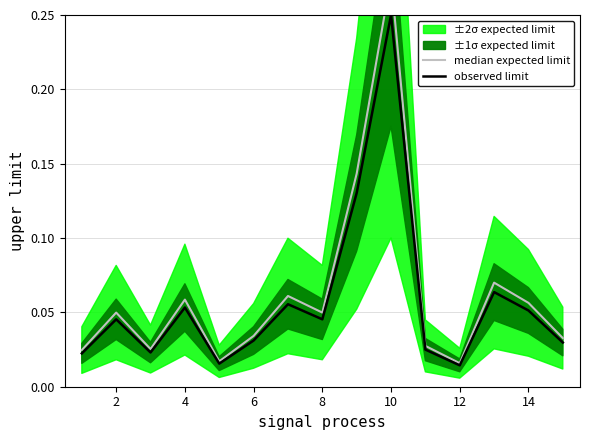

Which series has the largest total across all categories?

median expected limit